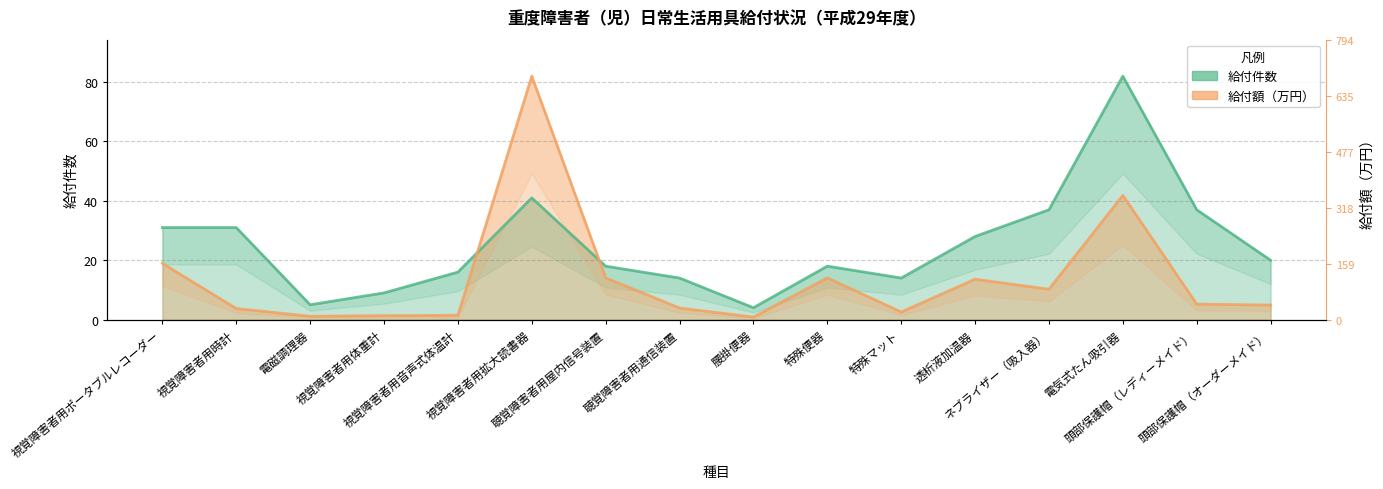

How many times do 給付額（万円） and 給付件数 cross each other?

2